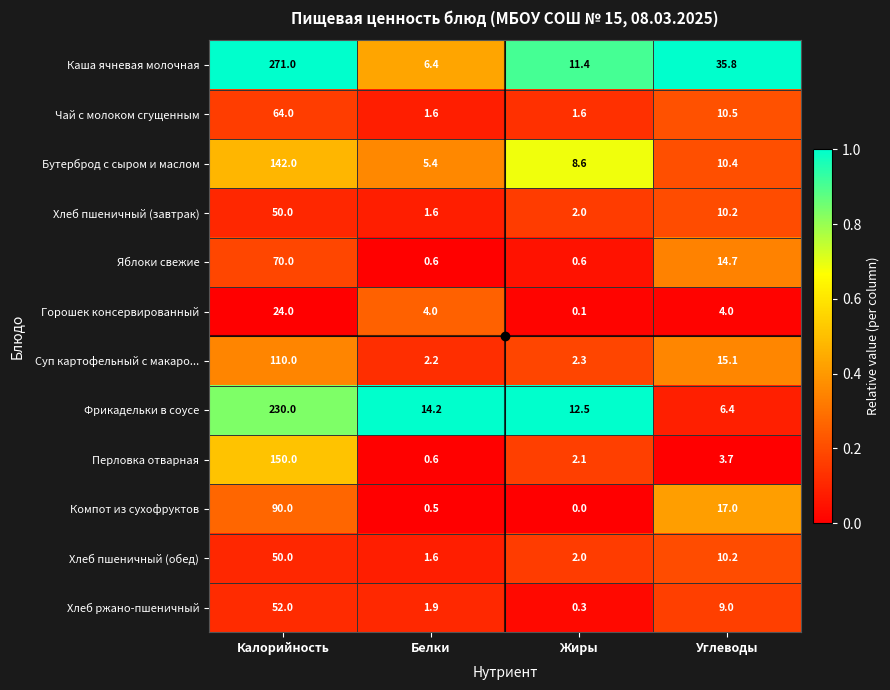

Rank the categories by Хлеб пшеничный (обед) value from lowest to highest.

Белки, Жиры, Углеводы, Калорийность